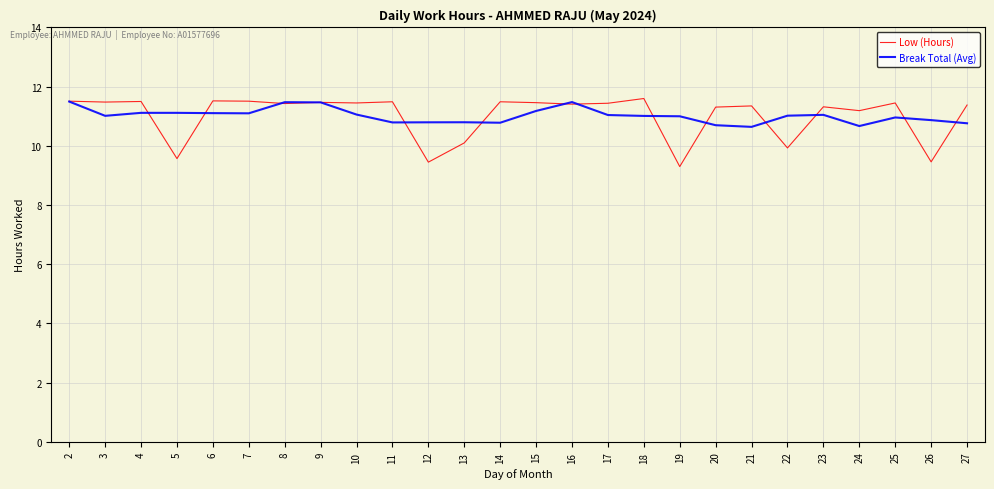

True or false: Low (Hours) has a value of 4.3 at 2.

False